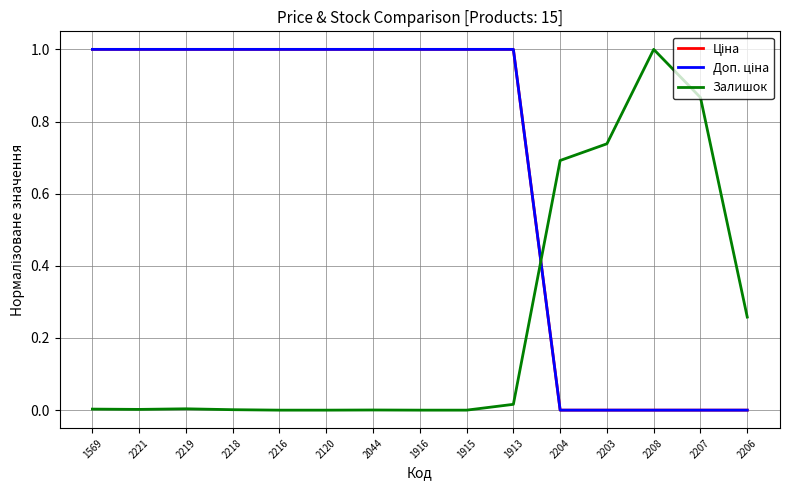

True or false: Ціна and Залишок cross at least once.

True